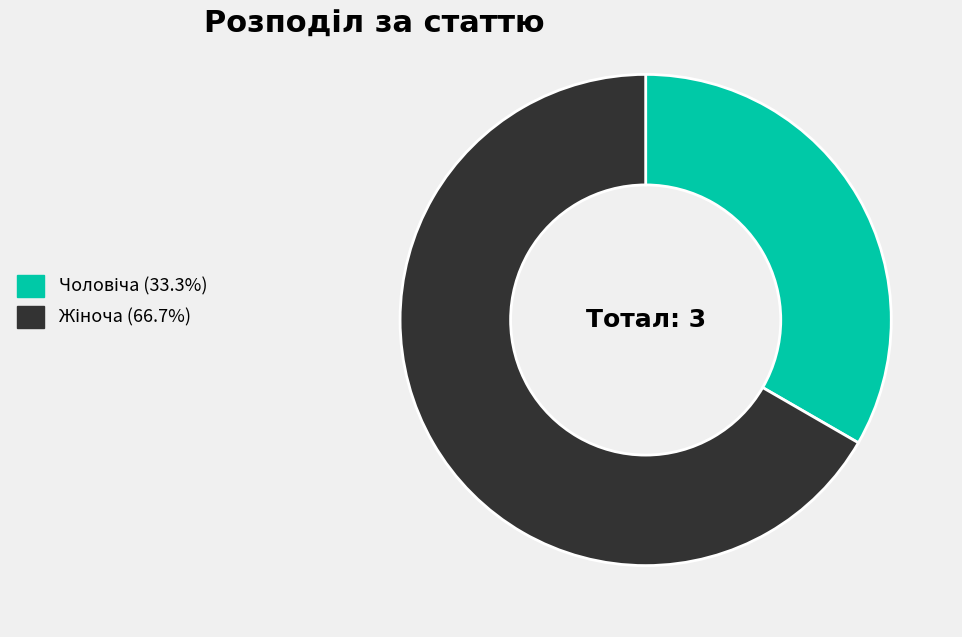

Does any single category account for the majority?

Yes